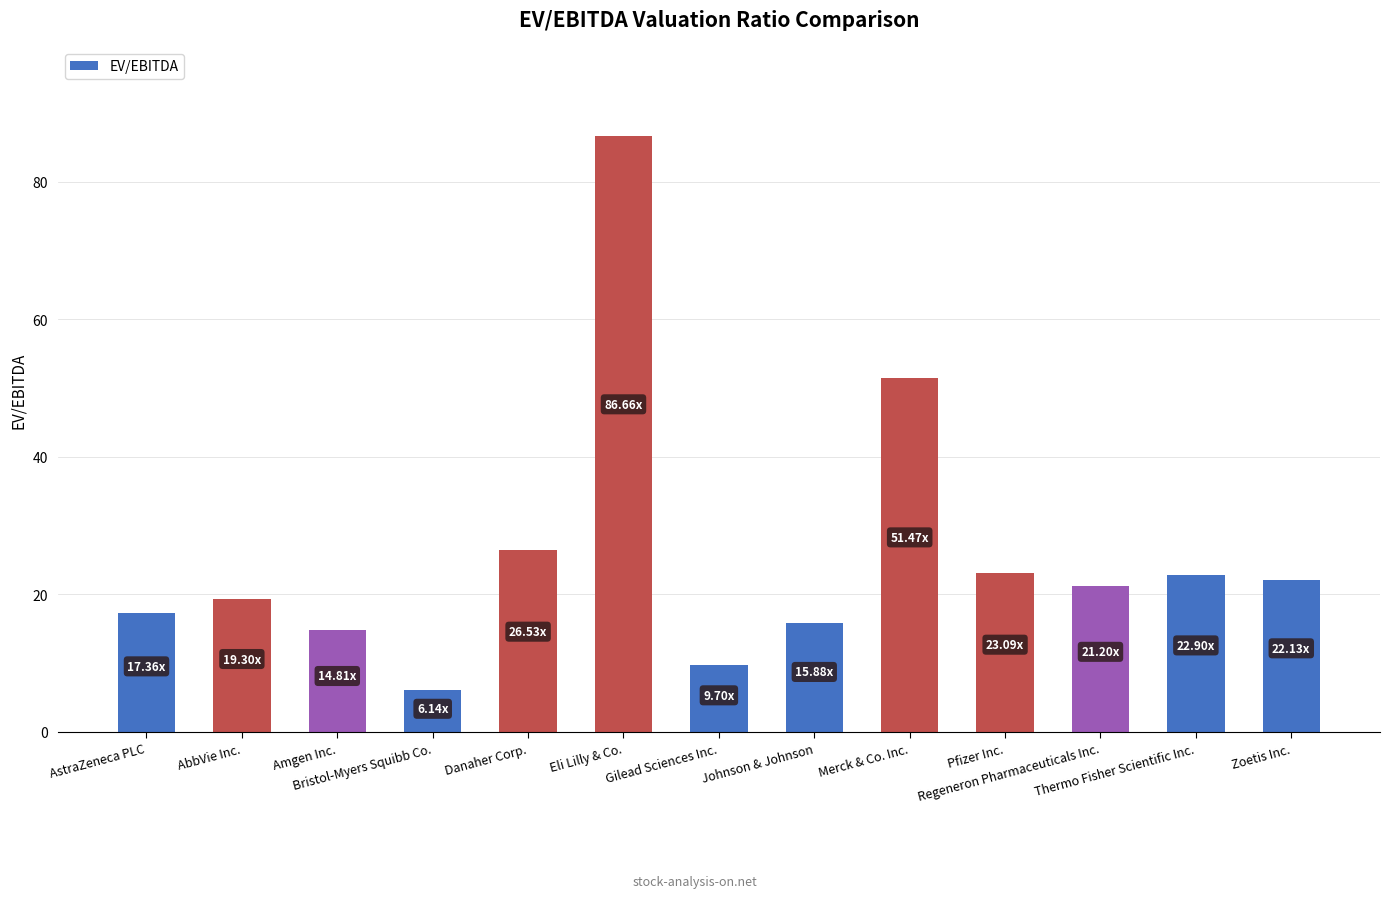

The value at Bristol-Myers Squibb Co. is 10.7. True or false?

False